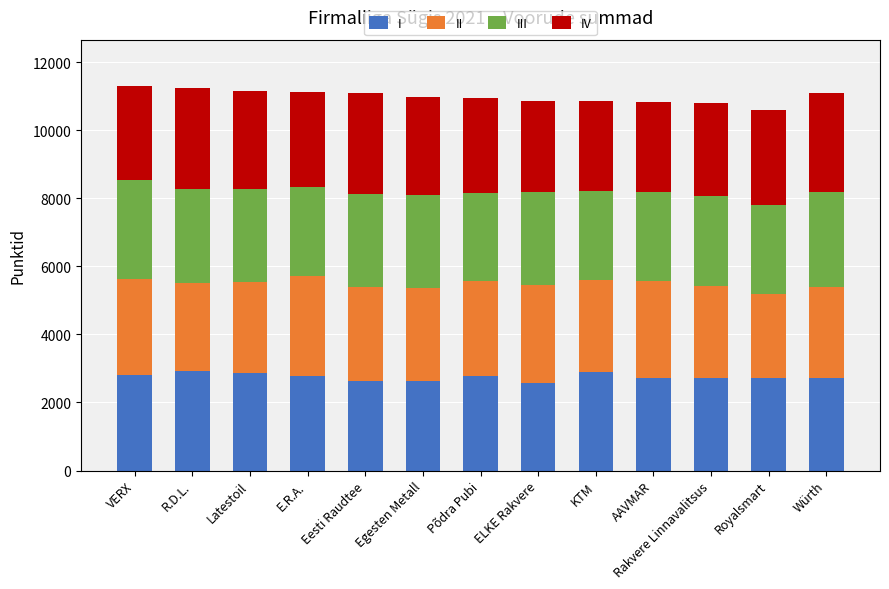

Is it true that I equals 2773 at E.R.A.?

True